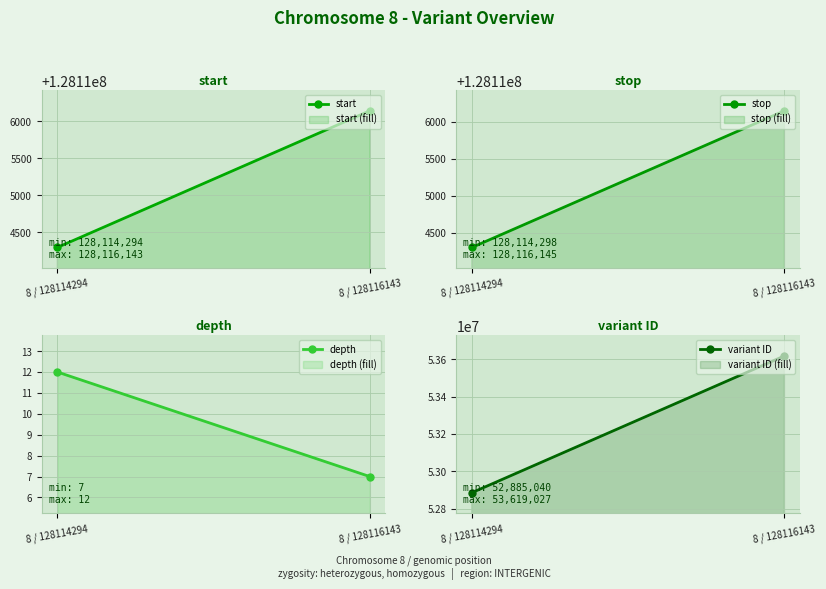

What is the spread (max minus min) of values at 8 / 128116143?

128116138